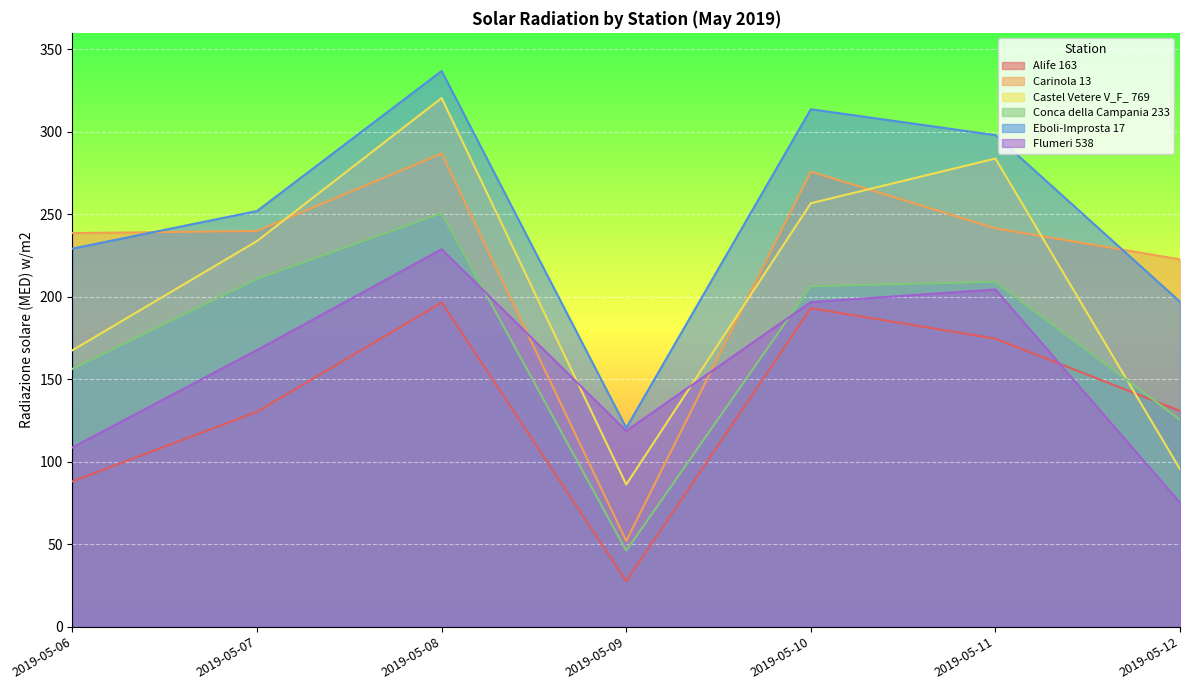

The value of Alife 163 at 2019-05-11 is 99.2. True or false?

False